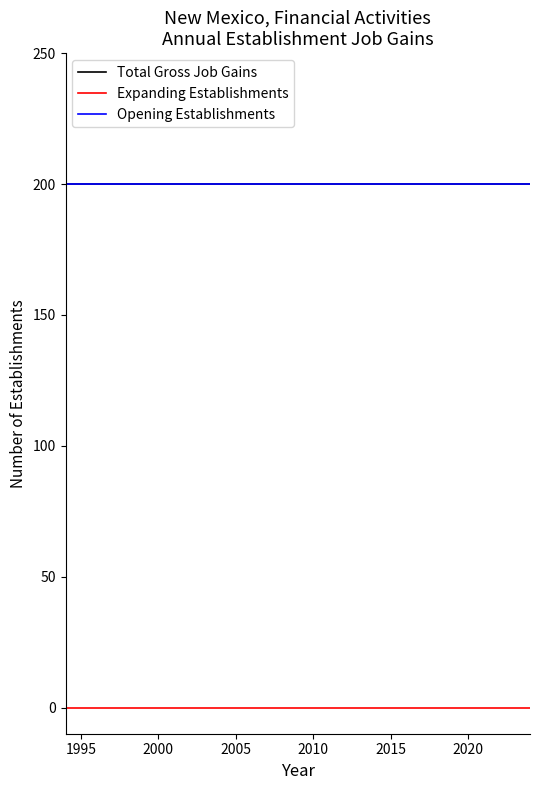

Does the chart have visible grid lines?

No